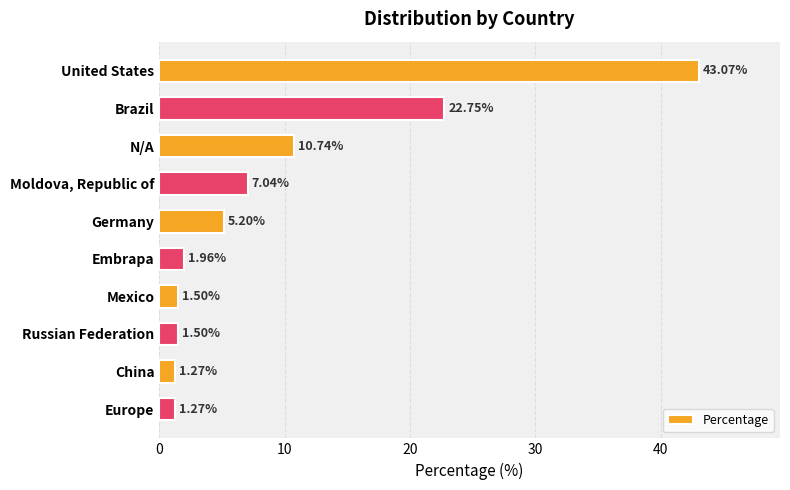

Where is the data nearest to the value 22?

Brazil